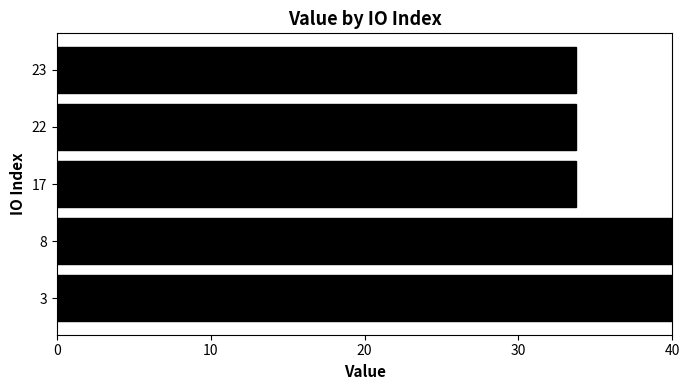

What position from the right is 10?

3